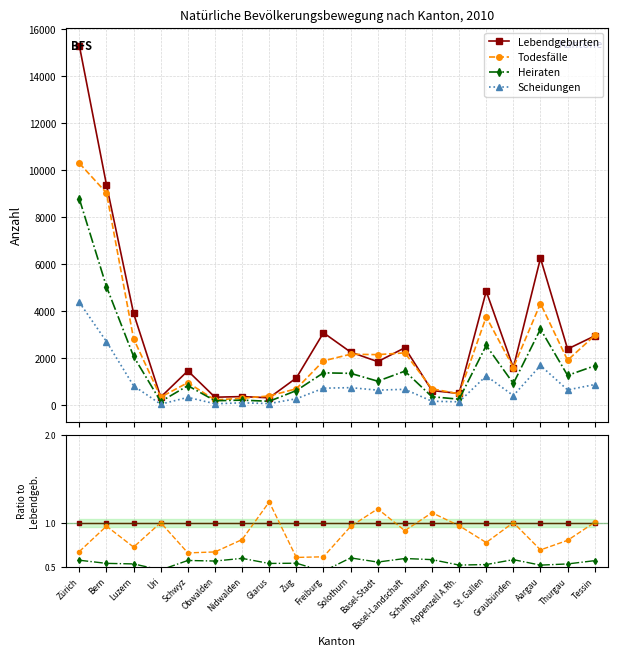

Where is the first local maximum for Heiraten?

Schwyz